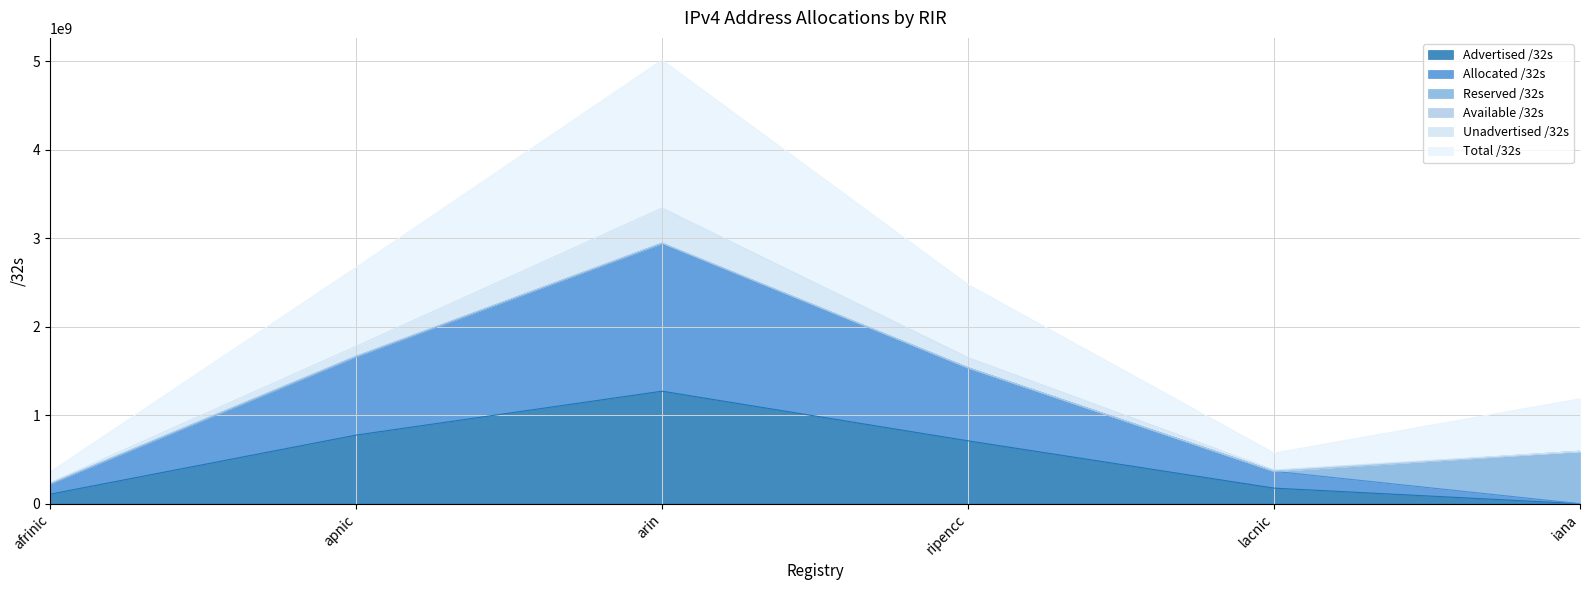

What is the maximum value shown in the chart?

5012919296